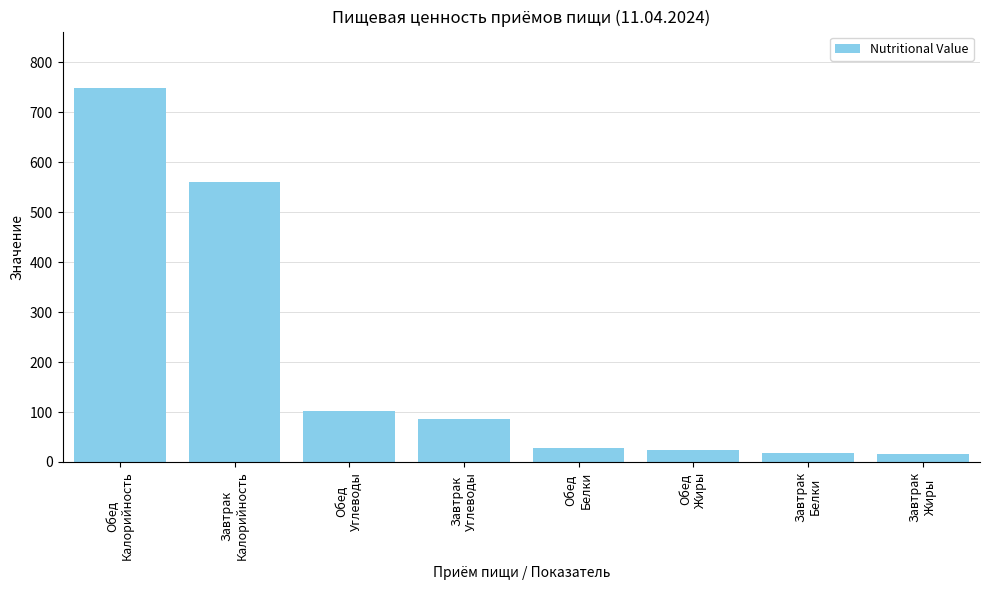

What is the label of the 6th bar from the right?

Обед
Углеводы